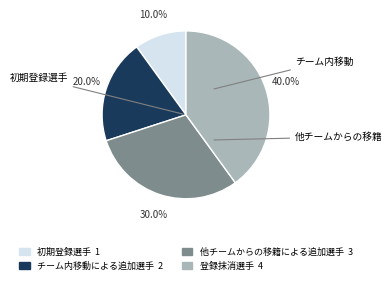

Does any single category account for the majority?

No